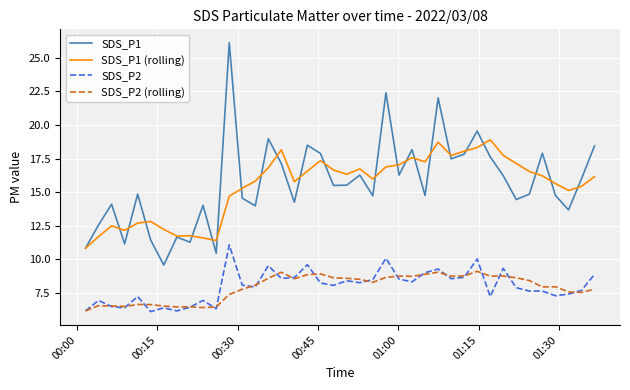

True or false: SDS_P2 (rolling) and SDS_P1 cross at least once.

False